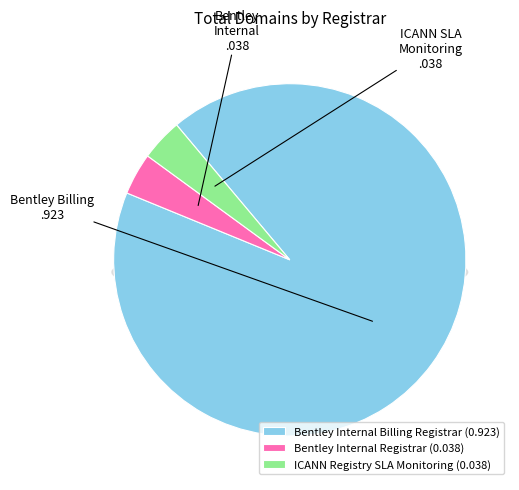

To the nearest percent, what is the combined percentage of ICANN Registry SLA Monitoring and Bentley Internal Billing Registrar?

96%